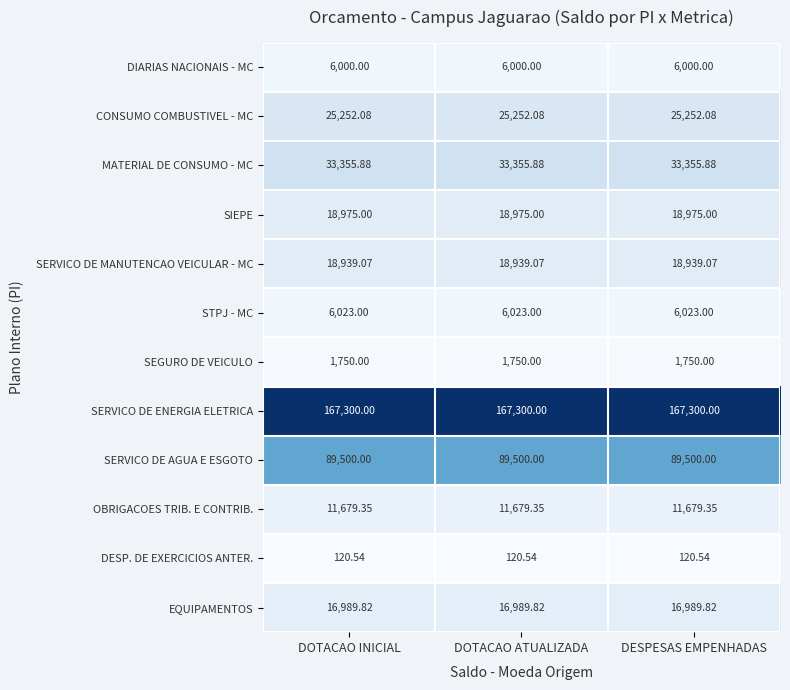

Count the number of data series in this chart.

12